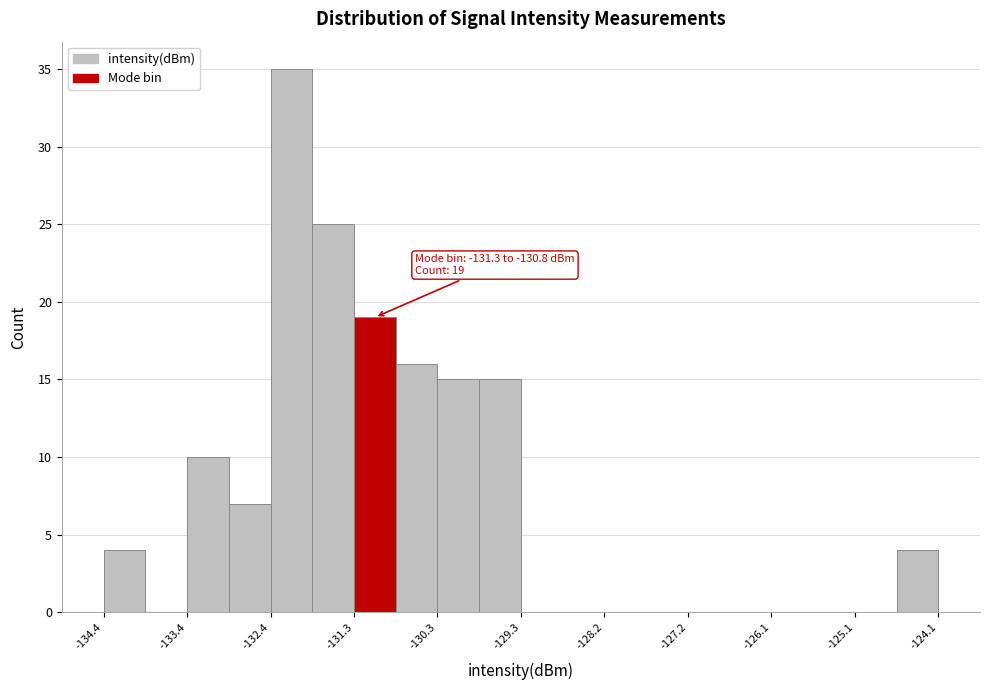

Around what value on the x-axis is the tallest bar? Give the approximate position of its centre, as read against the axis.

-132.2